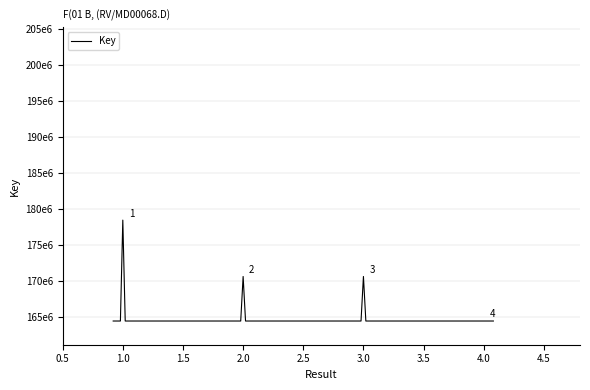

Reading left to right, transcribe all the data shown in this chart.

164470003	164470003	178468192	164470003	164470003	164470003	164470003	170647523	164470003	164470003	164470003	164470003	170648868	164470003	164470003	164470003	164470003	164470003	164470003	164470003